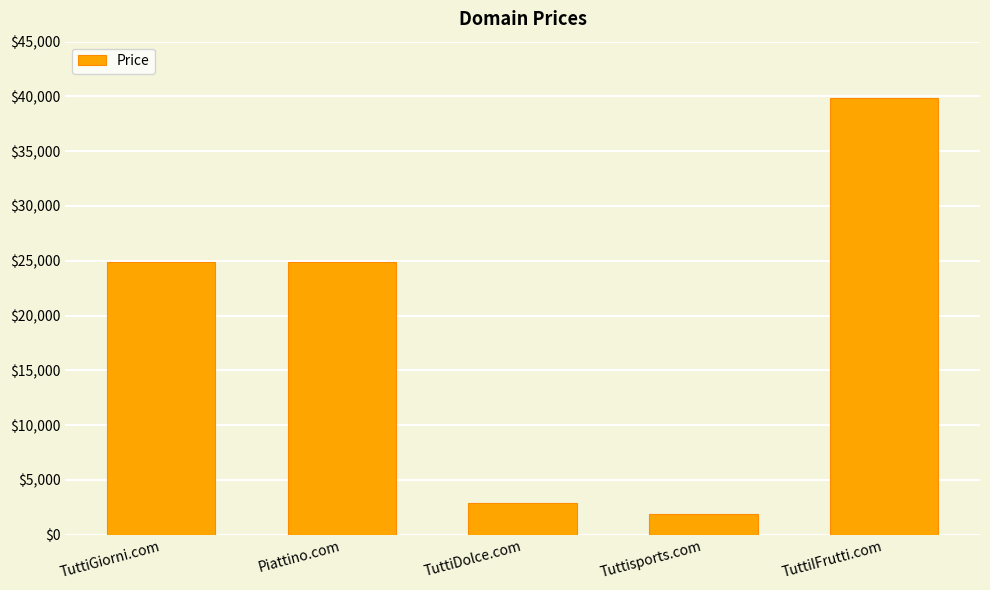

At which category does the chart reach its peak across all series?

TuttiIFrutti.com